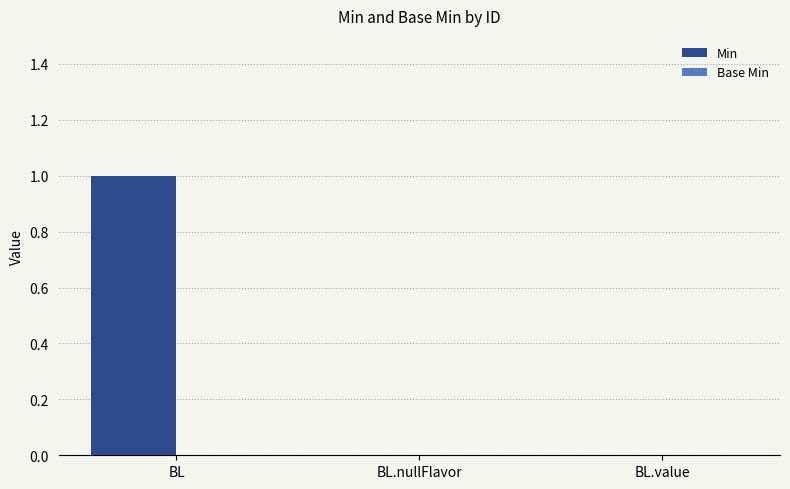

Which label corresponds to the largest value in the chart?

BL